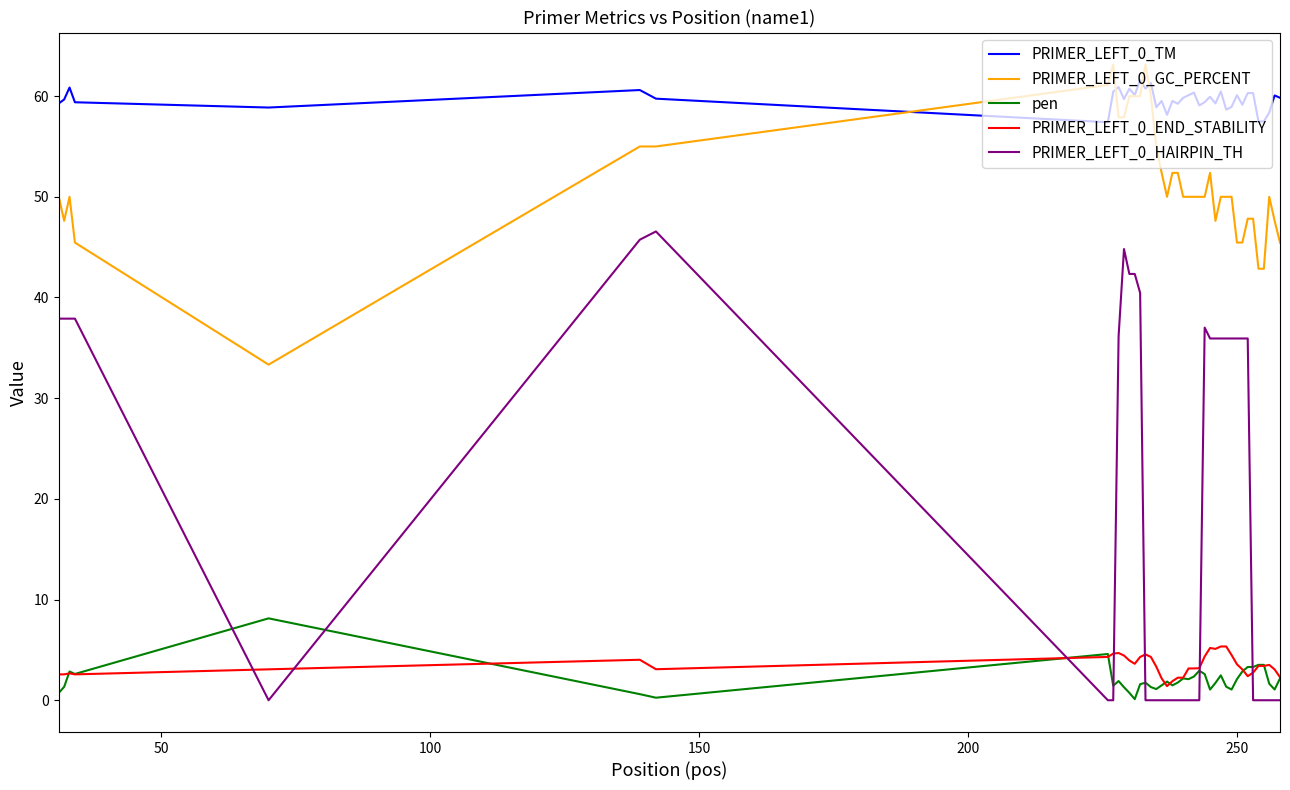

Which series has the widest spread of values?

PRIMER_LEFT_0_HAIRPIN_TH